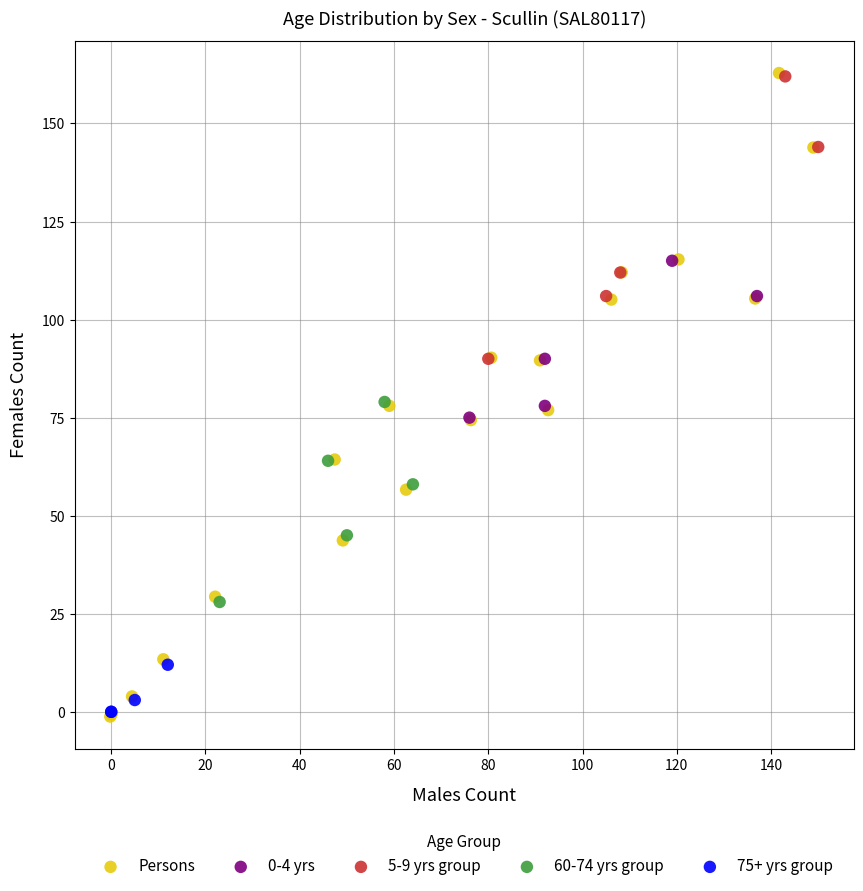

Which series has the widest spread of Y values?

Persons